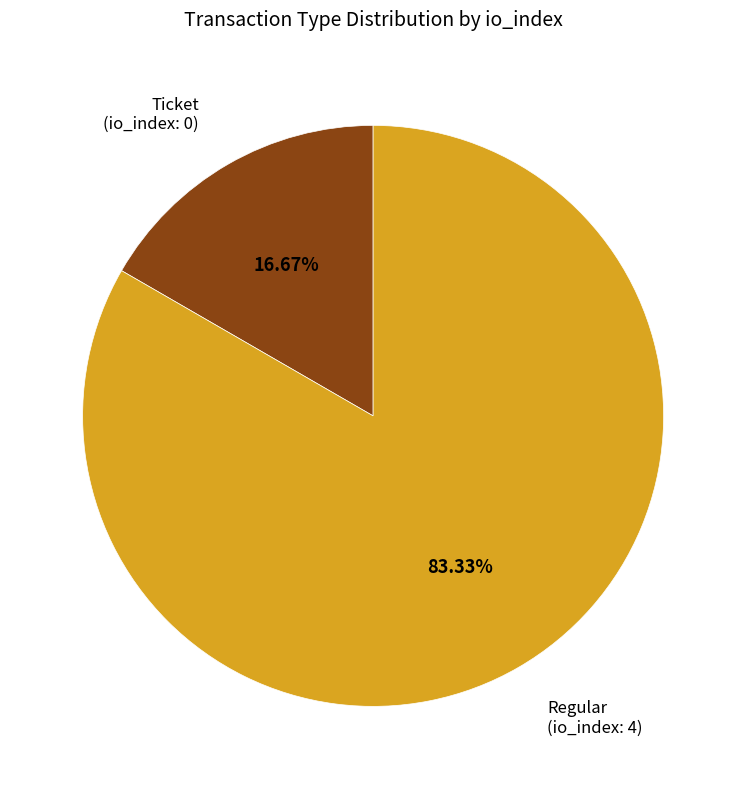

Do Ticket (io_index: 0) and Regular (io_index: 4) together represent more than half of the pie?

Yes